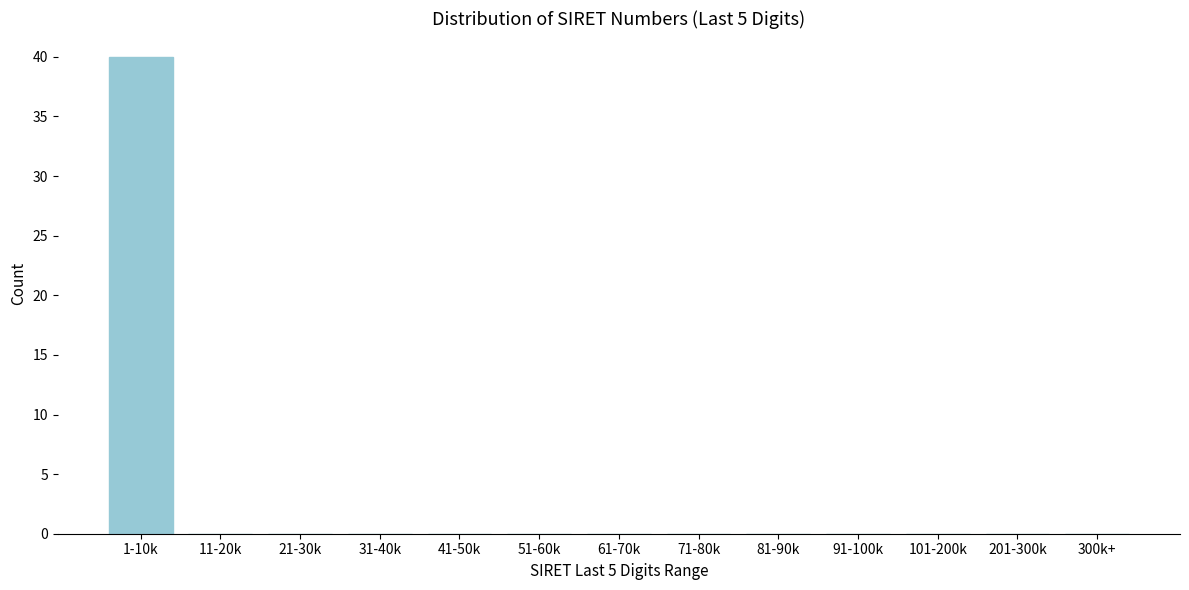

Reading left to right, list all the values displayed in this chart.

1-10k=40	11-20k=0	21-30k=0	31-40k=0	41-50k=0	51-60k=0	61-70k=0	71-80k=0	81-90k=0	91-100k=0	101-200k=0	201-300k=0	300k+=0